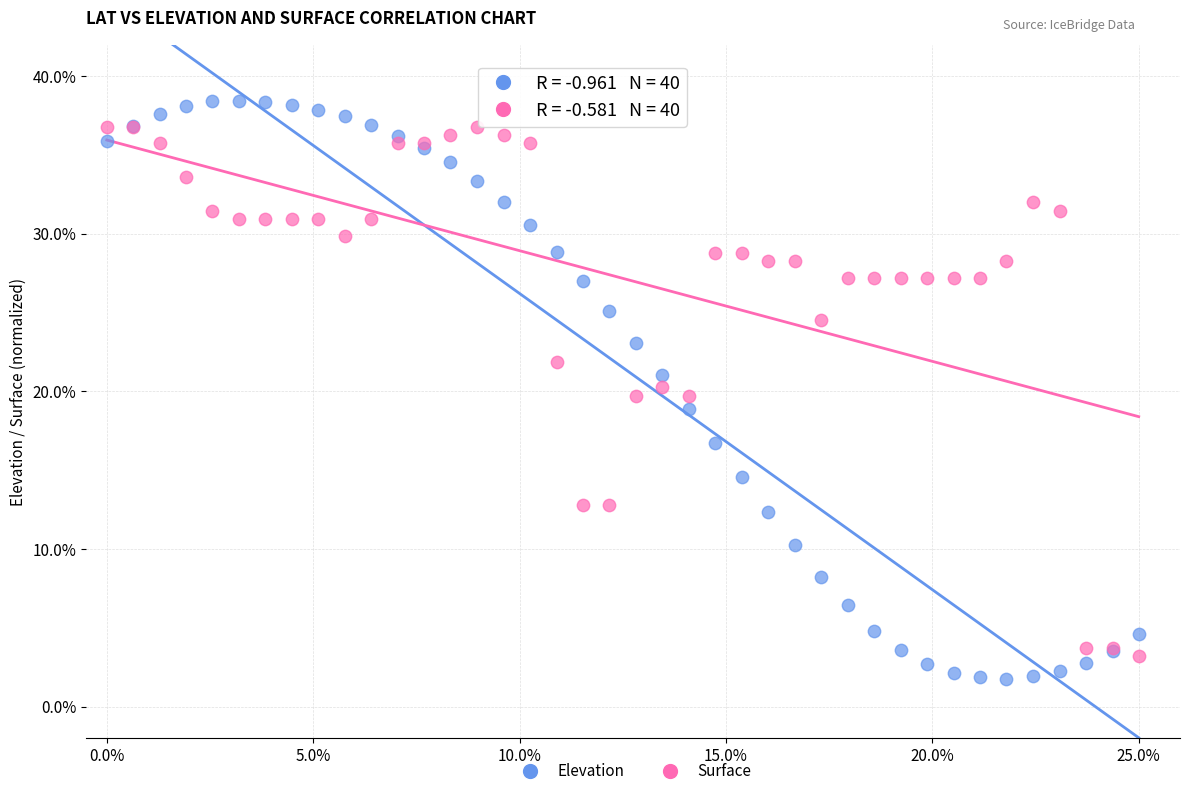

What is the X range (max minus min) for the scatter plot?

25.0